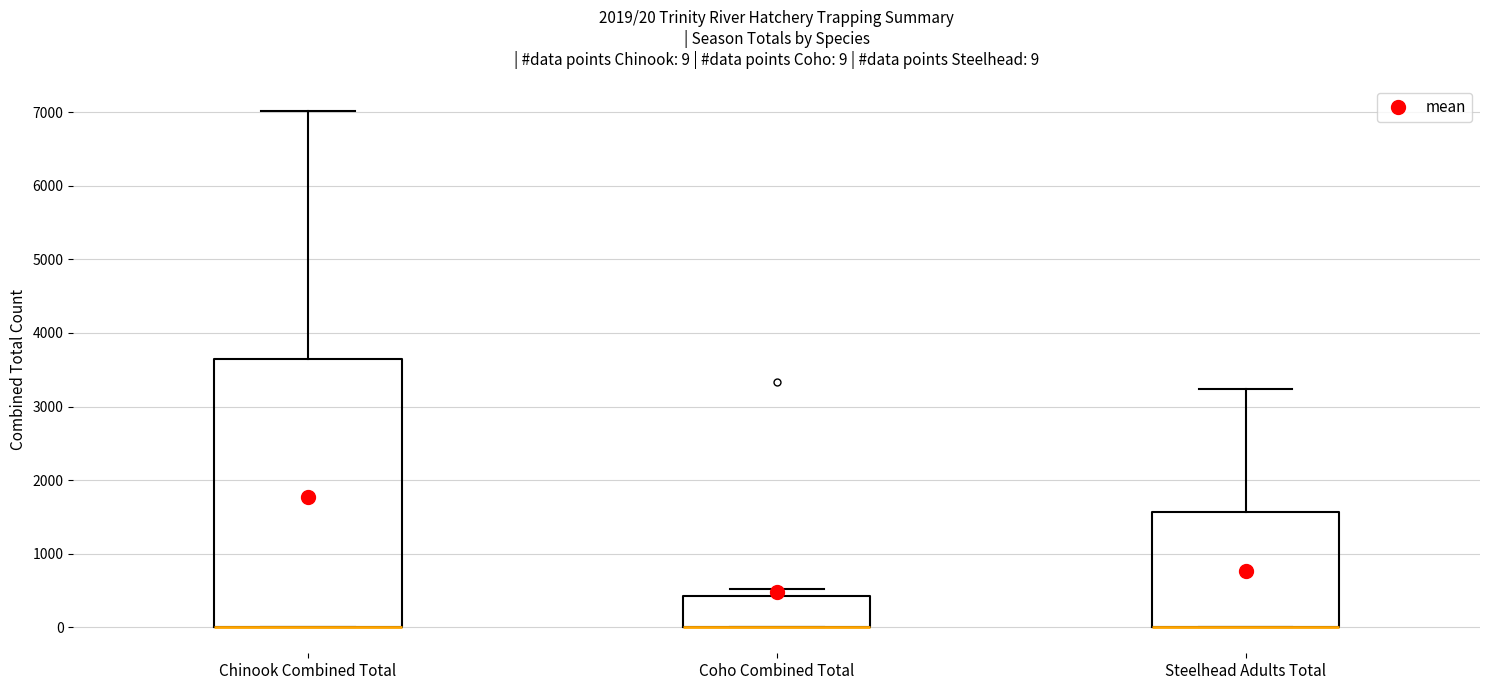

Comparing the boxes themselves (not the whiskers), which one is the tallest?

Chinook Combined Total